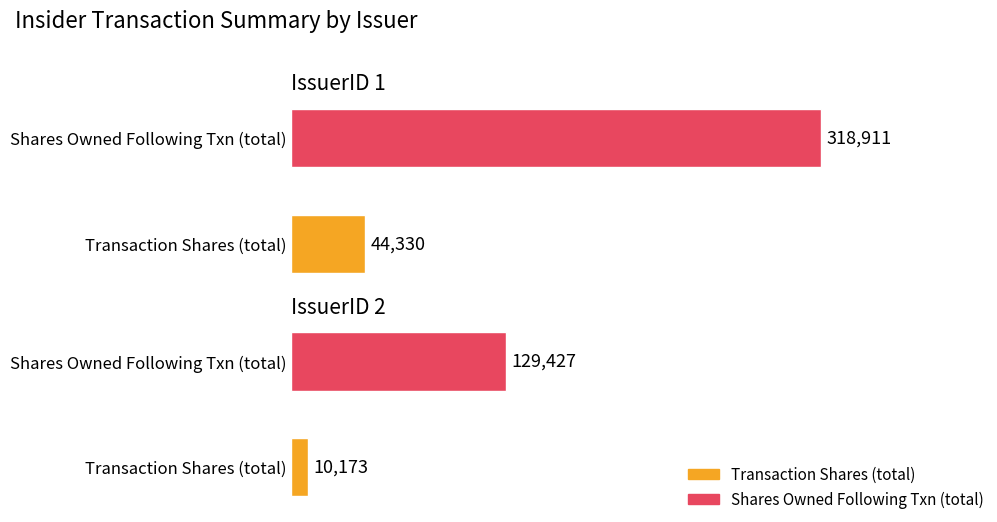

The pctchgSharesOwned series shows 3.9 at 3. True or false?

False